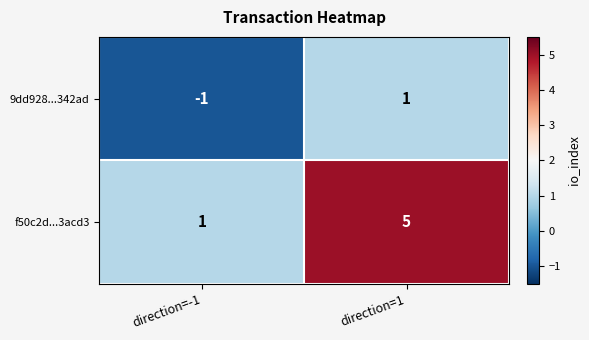

Between direction=-1 and direction=1, which series saw the biggest shift?

f50c2d...3acd3